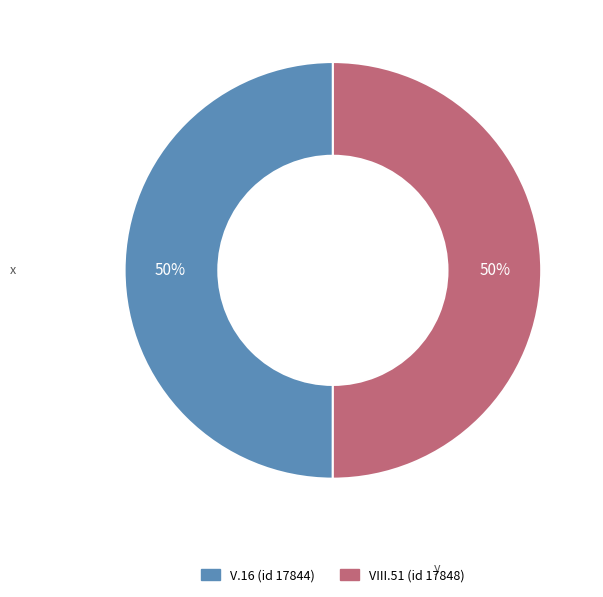

To the nearest percent, what is the average slice percentage?

50%